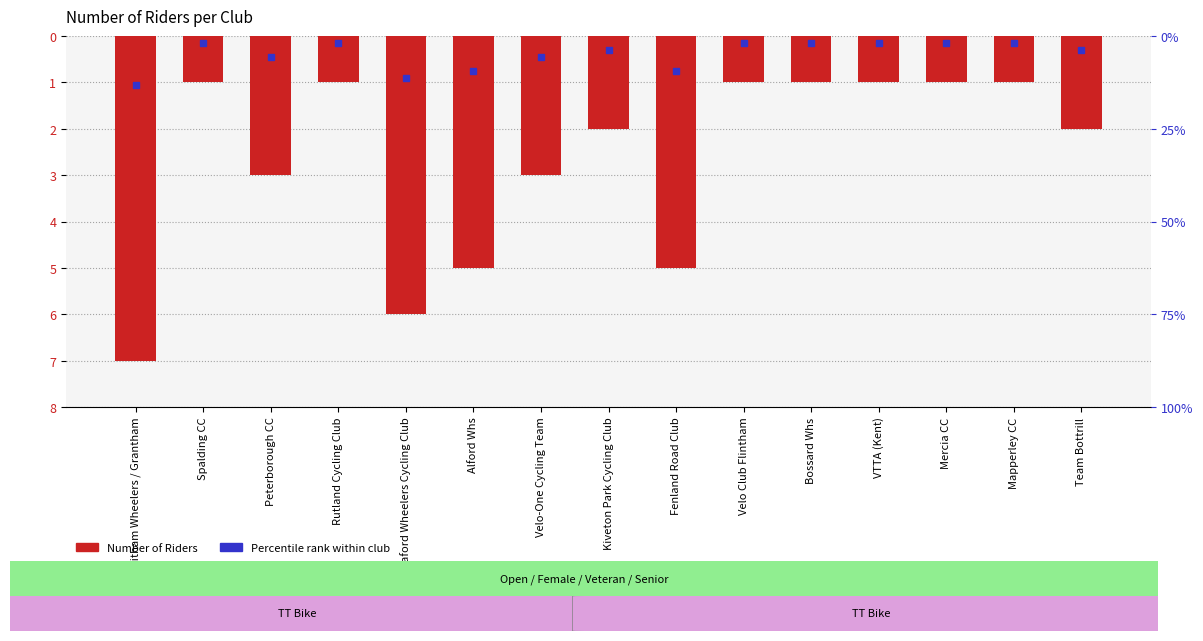

What is the difference between the values at VTTA (Kent) and Velo-One Cycling Team?

2